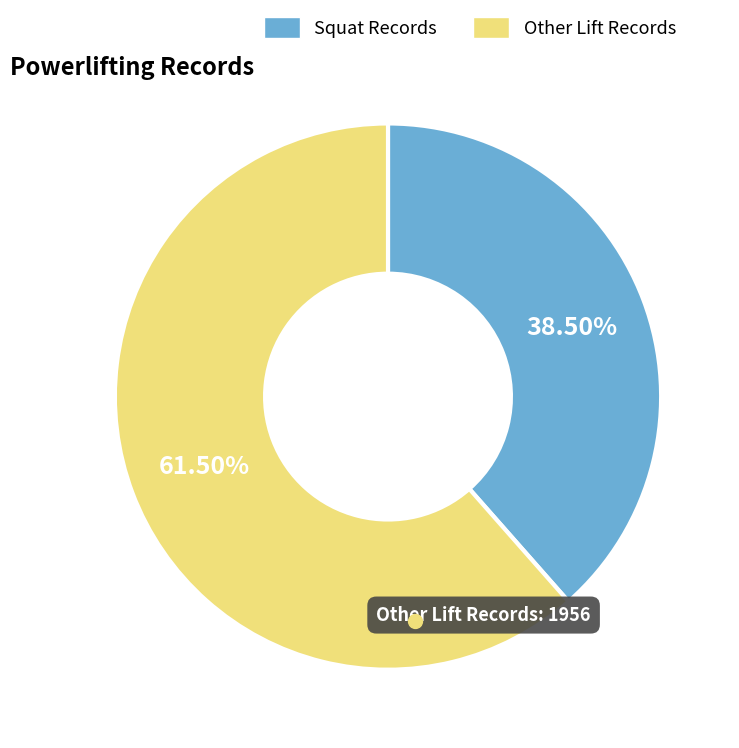

How many slices are in this pie chart?

2